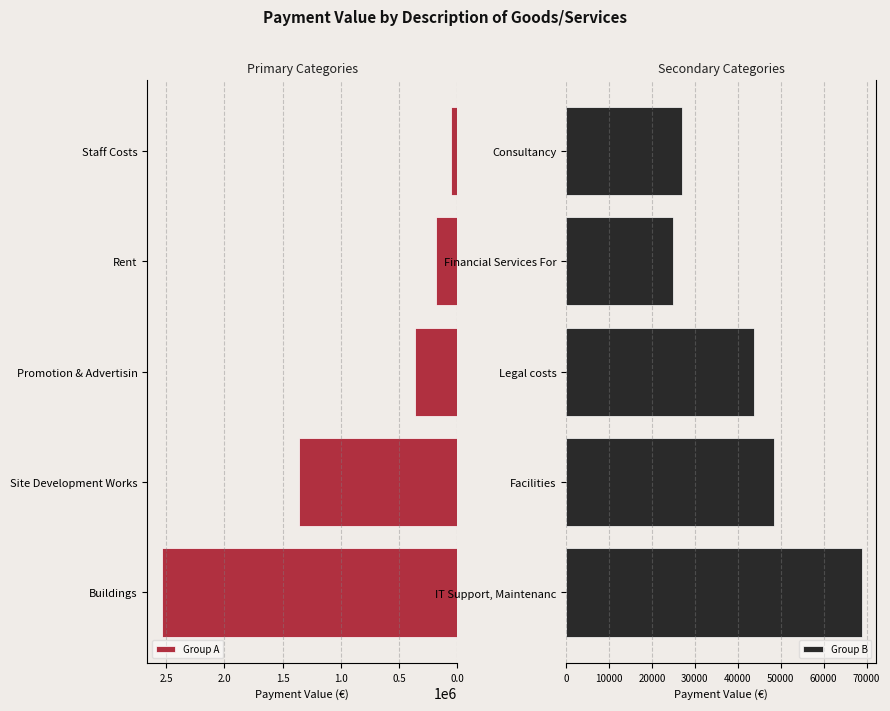

What is the lowest value of the Group A series?

59167.1